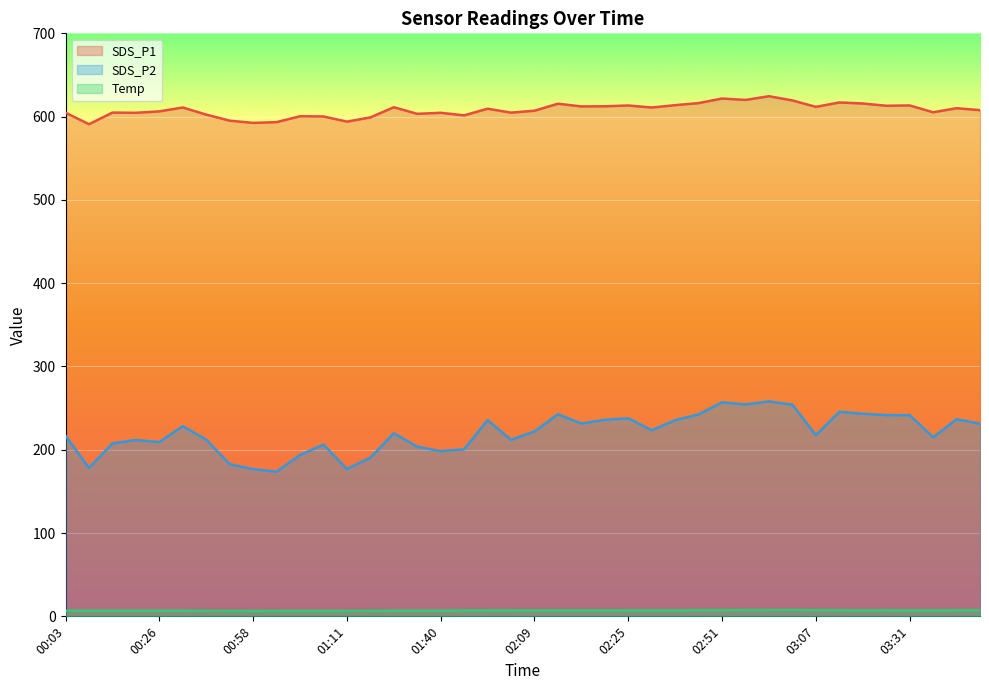

What position from the right is 03:52?

2